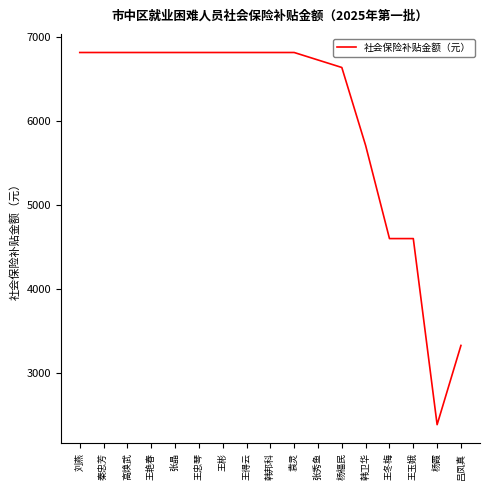

What position from the left is 吕凤真?

17